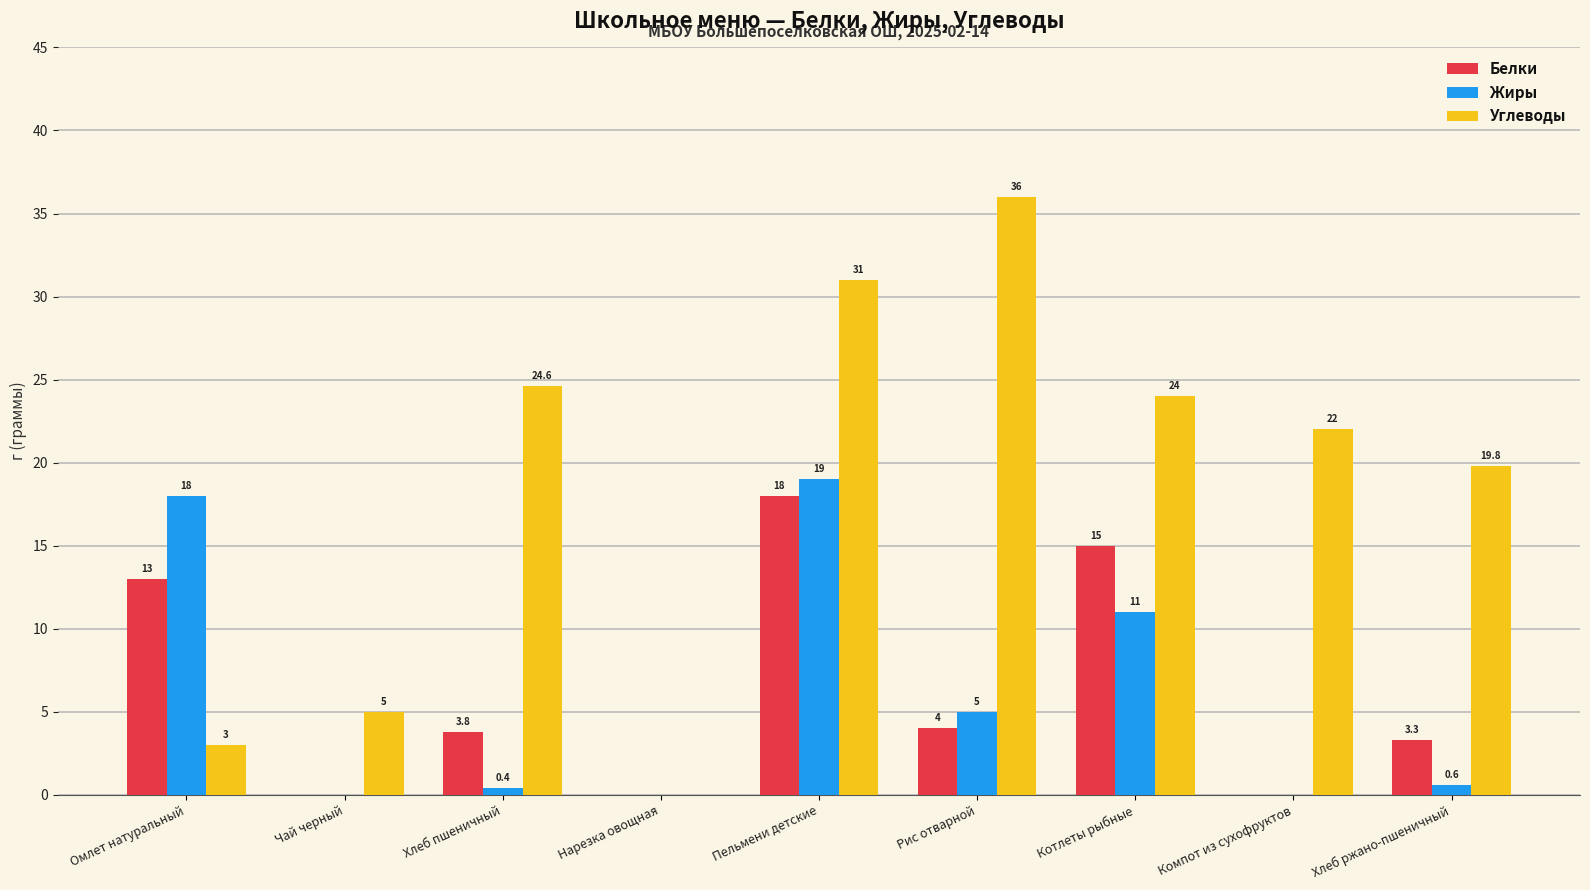

Which series has the largest total across all categories?

Углеводы